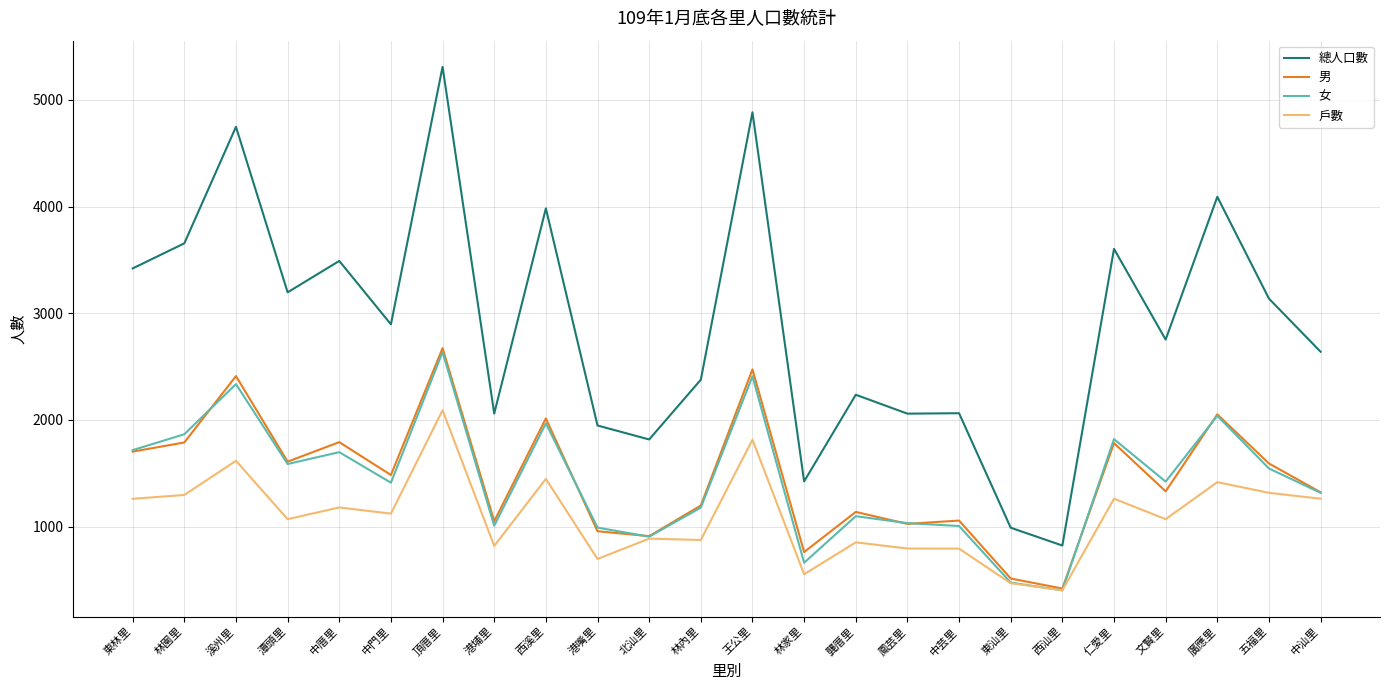

Where does the 男 series first go above 1484?

東林里